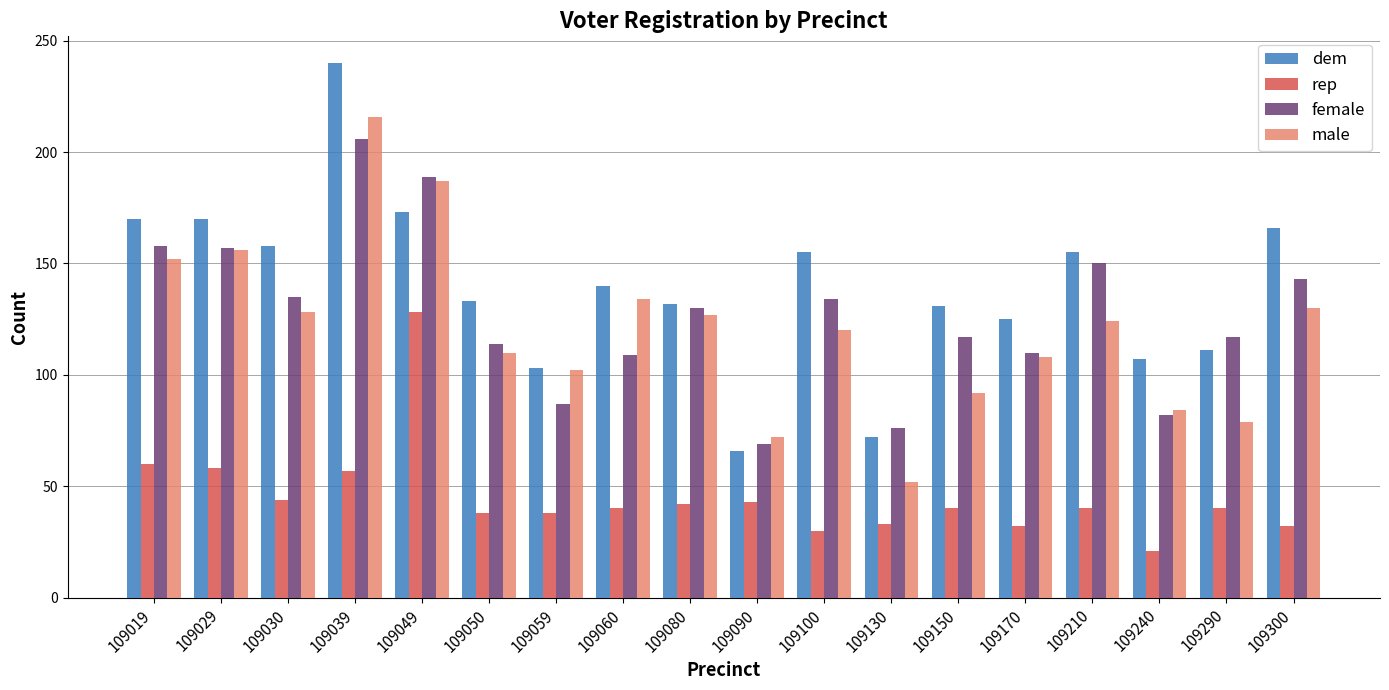

How many data points in female are less than 130?

9